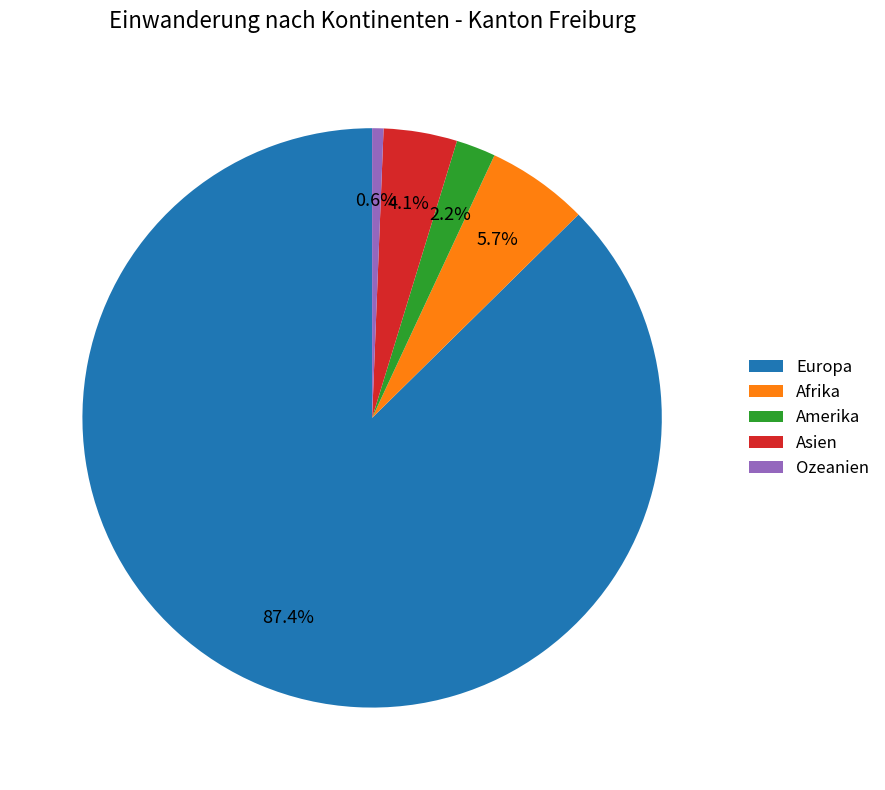

To the nearest percent, what percentage of the pie is Asien?

4%